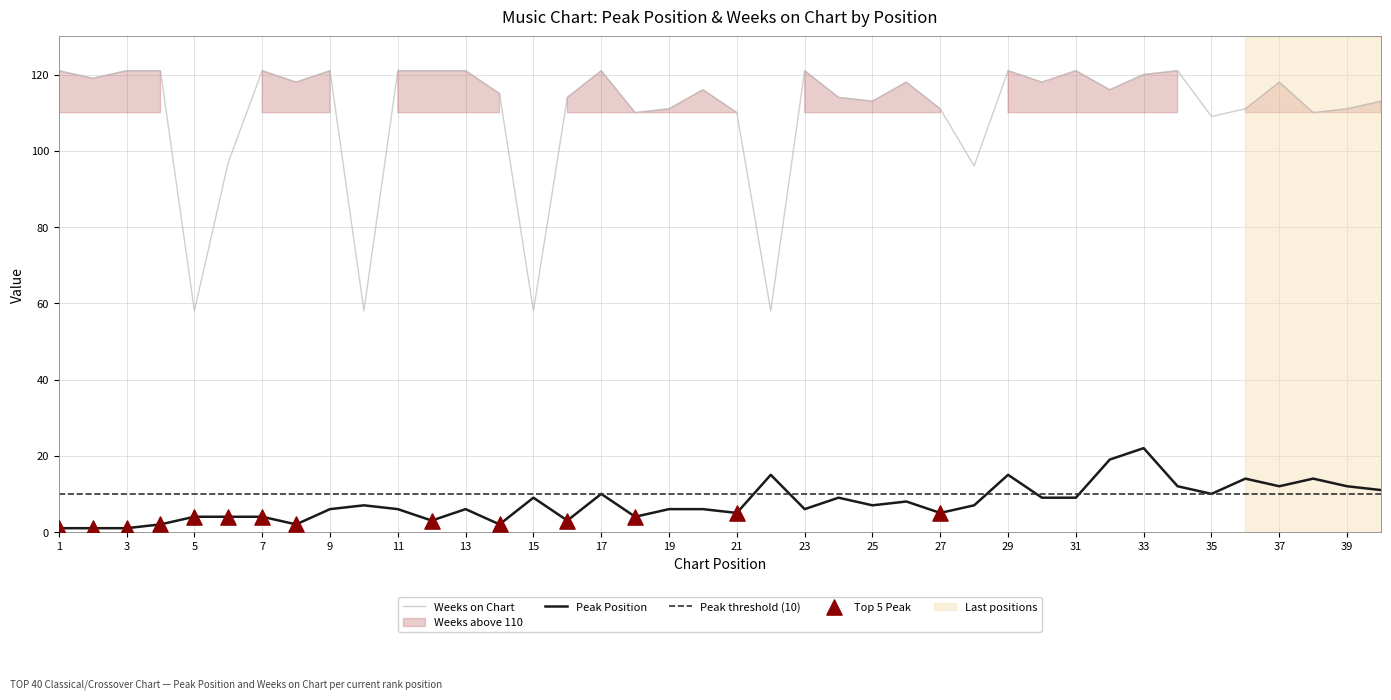

Which series has the largest total across all categories?

Weeks on Chart